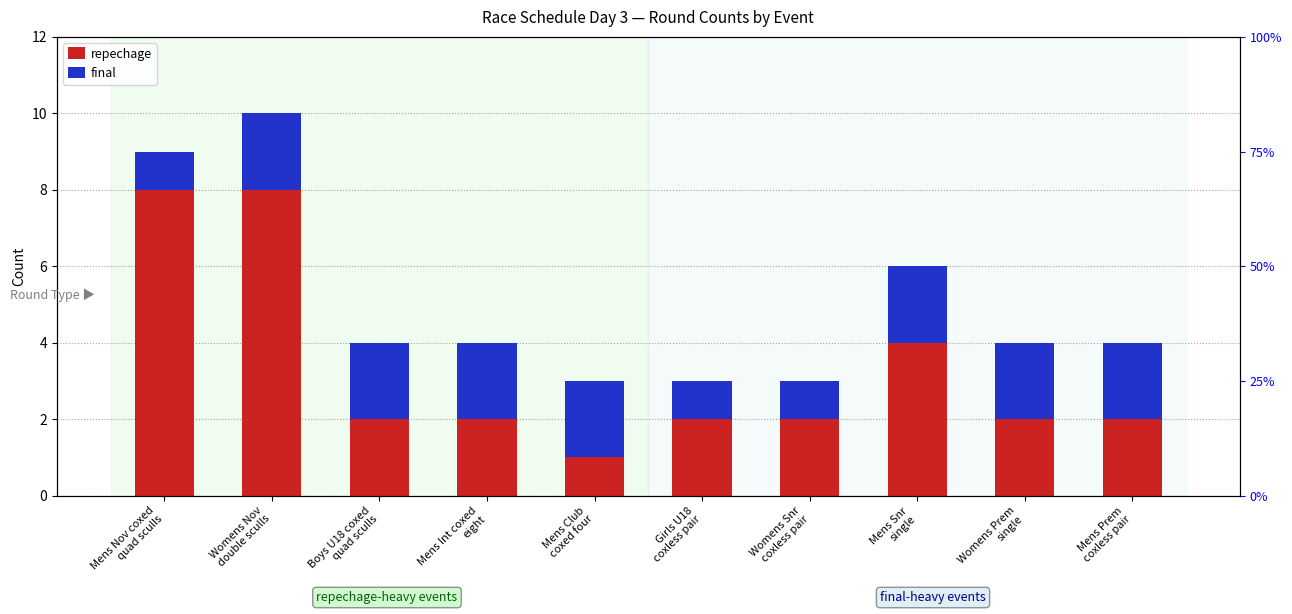

Which category has the highest value across all series?

Mens Nov coxed
quad sculls